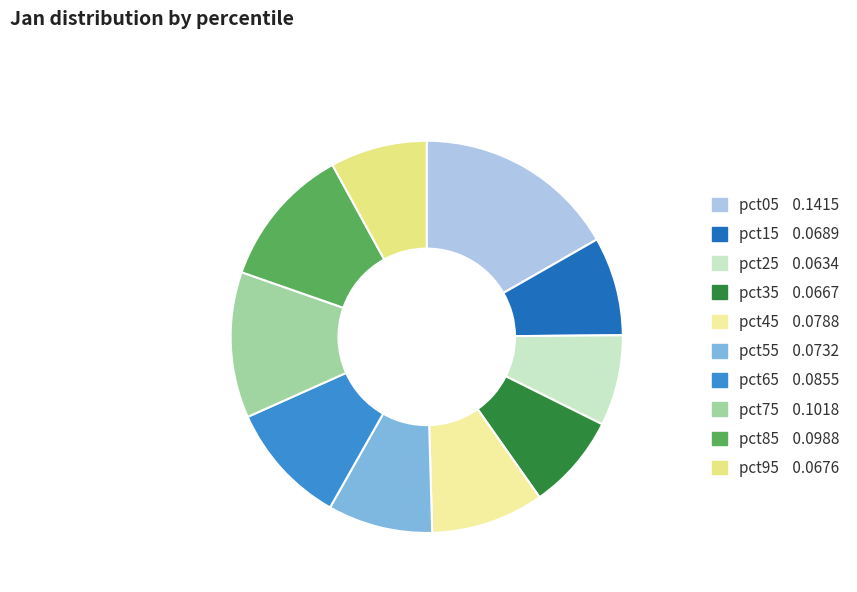

Is it true that pct95 is 8% of the pie?

True